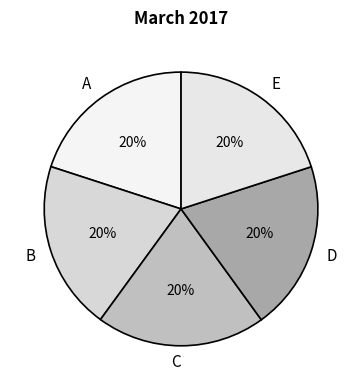

What percentage is the B slice, to the nearest percent?

20%